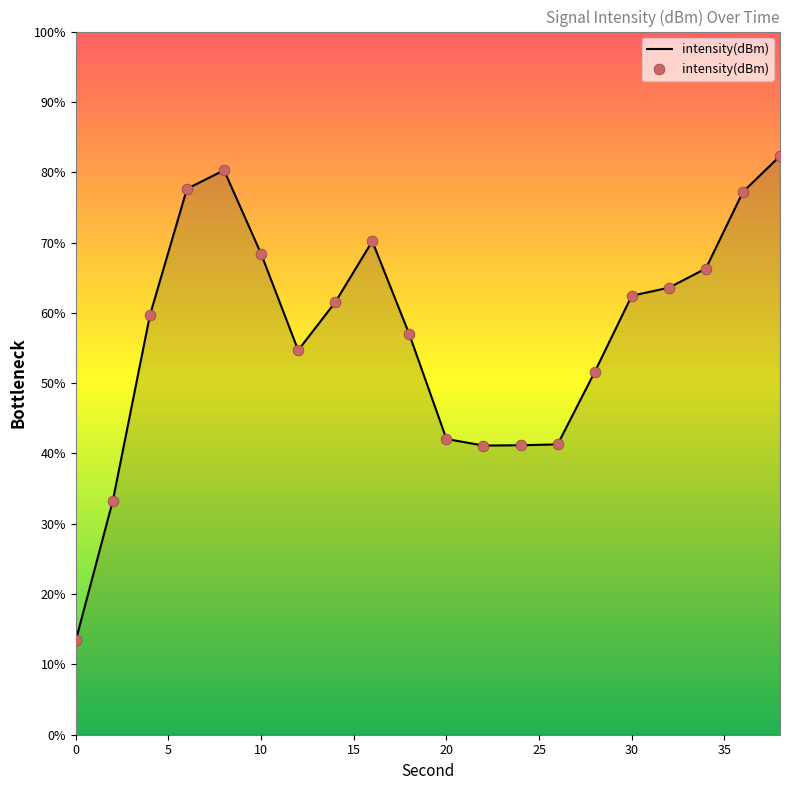

What is the difference between the maximum and minimum values?

68.9